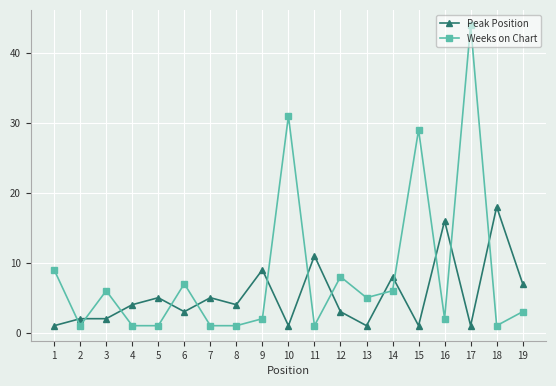

What is the value of the Peak Position point at the 16th from the left?

16